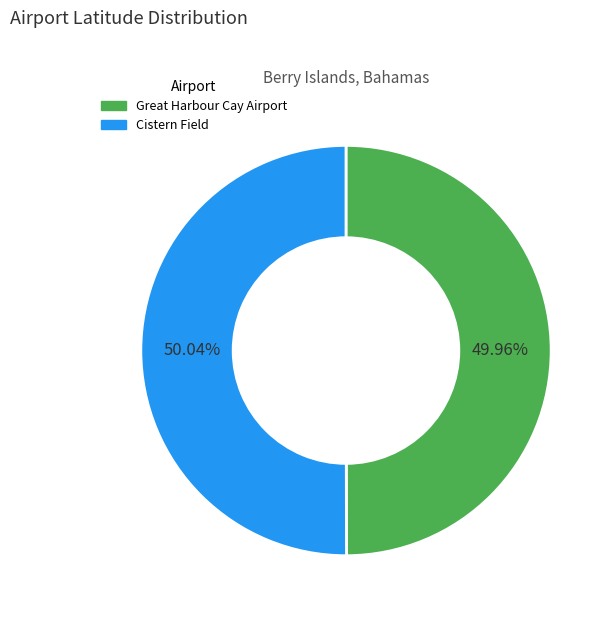

What is the ratio of the value at Cistern Field to the value at Great Harbour Cay Airport?

1.0